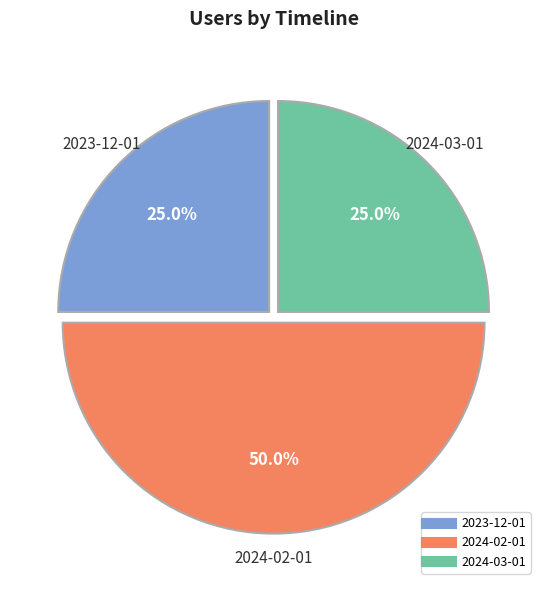

To the nearest percent, what percentage of the pie is 2024-02-01?

50%